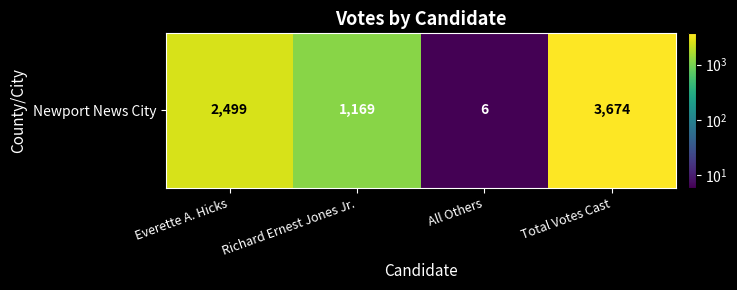

What is the difference between the maximum and minimum values?

3668